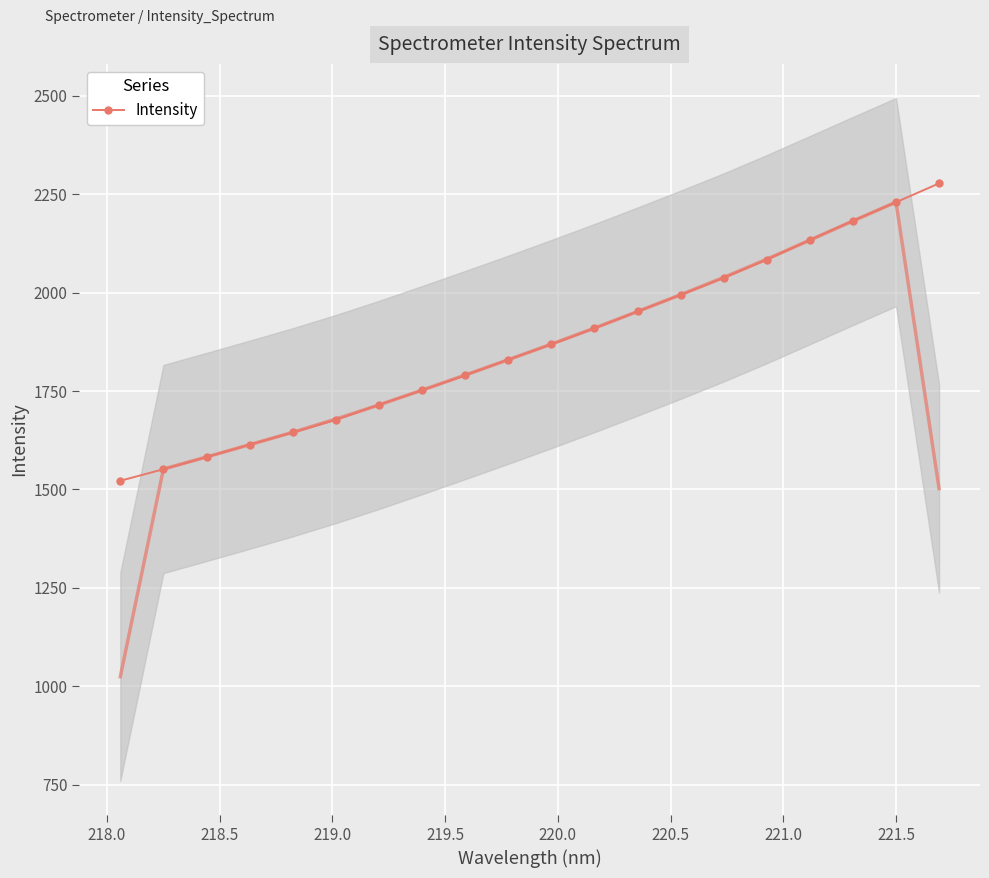

What is the sum of all values?

37345.7